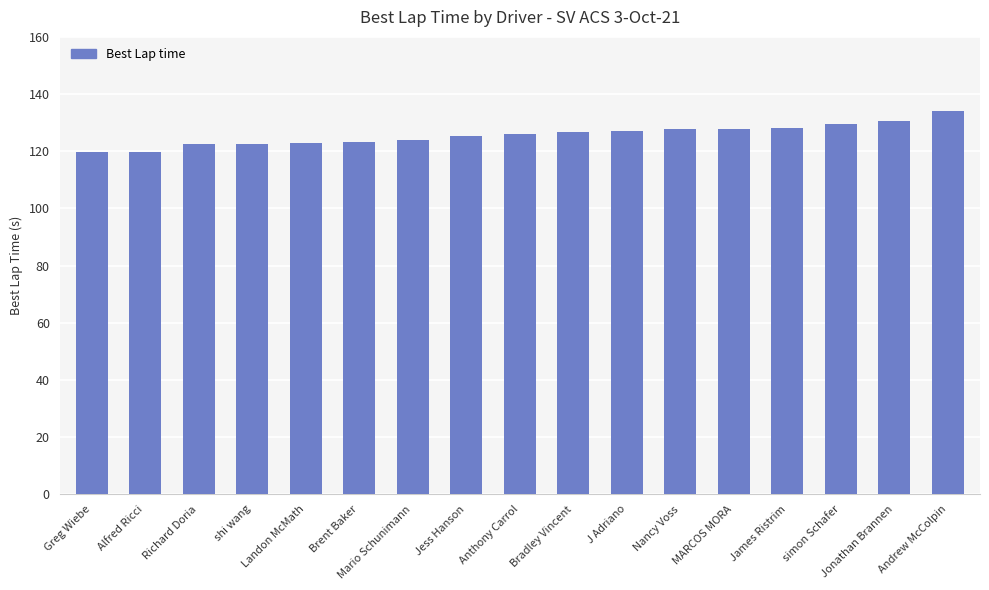

What is the sum of the values at Bradley Vincent and Jonathan Brannen?

257.1